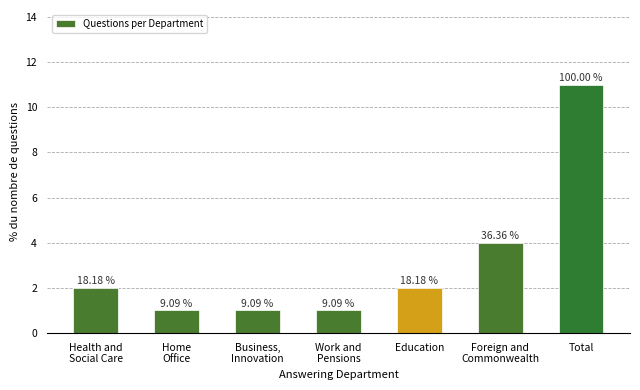

List the labels in order of value, smallest first.

Home
Office, Business,
Innovation, Work and
Pensions, Health and
Social Care, Education, Foreign and
Commonwealth, Total